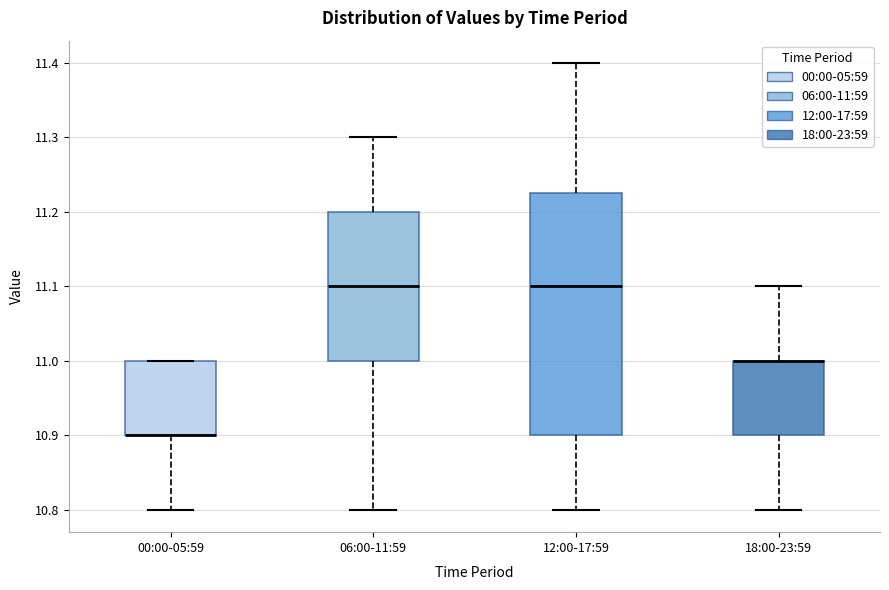

Reading left to right, read every box against the y-axis: the position of its median line, the range the box covers, and the ends of its whiskers. The values are not printed on the chart, so give them approximately, as read against the axis.

00:00-05:59: median 10.90 (drawn on the box's lower edge), box 10.90 to 11.00, whiskers 10.80 to 11.00
06:00-11:59: median 11.10, box 11.00 to 11.20, whiskers 10.80 to 11.30
12:00-17:59: median 11.10, box 10.90 to 11.23, whiskers 10.80 to 11.40
18:00-23:59: median 11.00 (drawn on the box's upper edge), box 10.90 to 11.00, whiskers 10.80 to 11.10